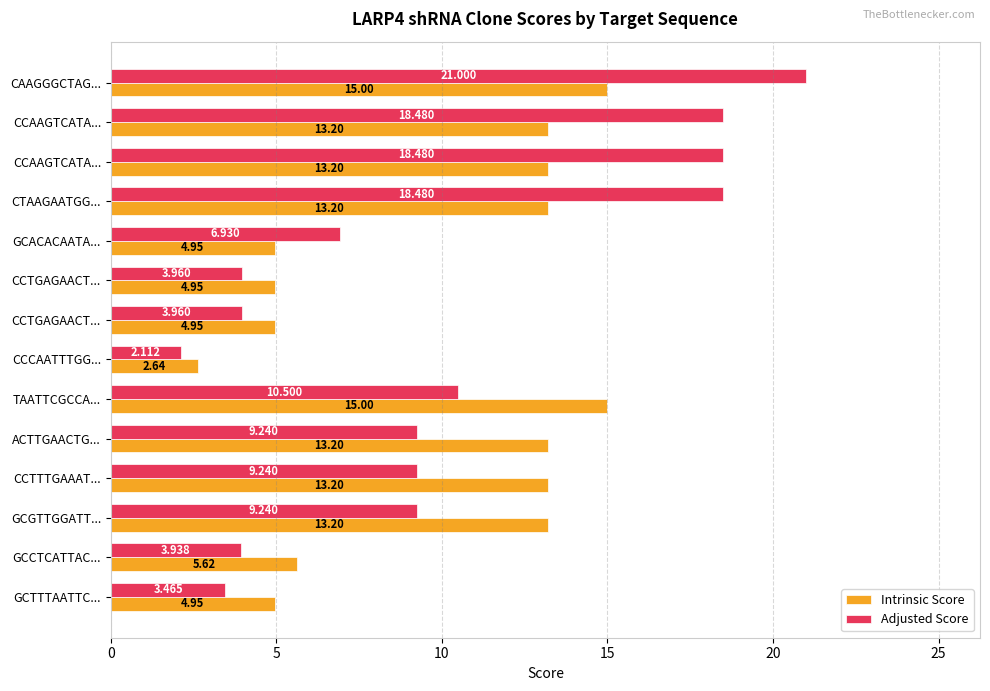

At how many categories does at least one series exceed 19?

1